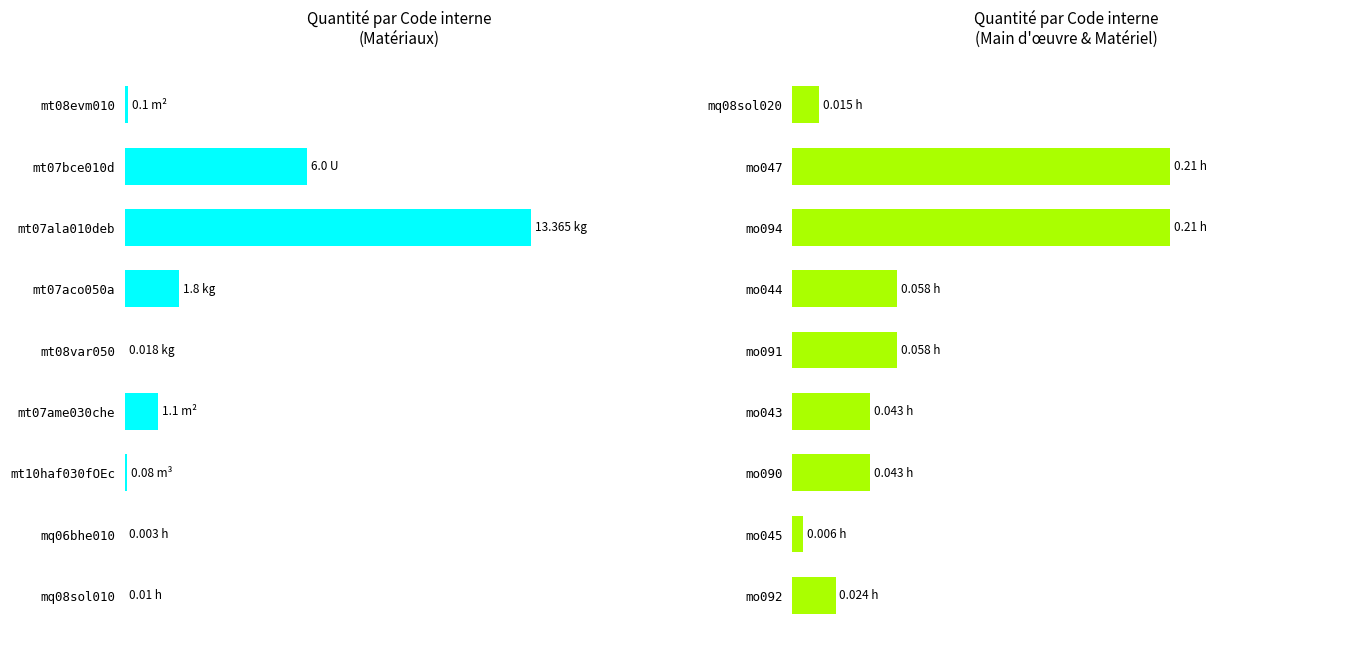

True or false: Quantité (left) has a value of 0.0 at mt08var050.

False